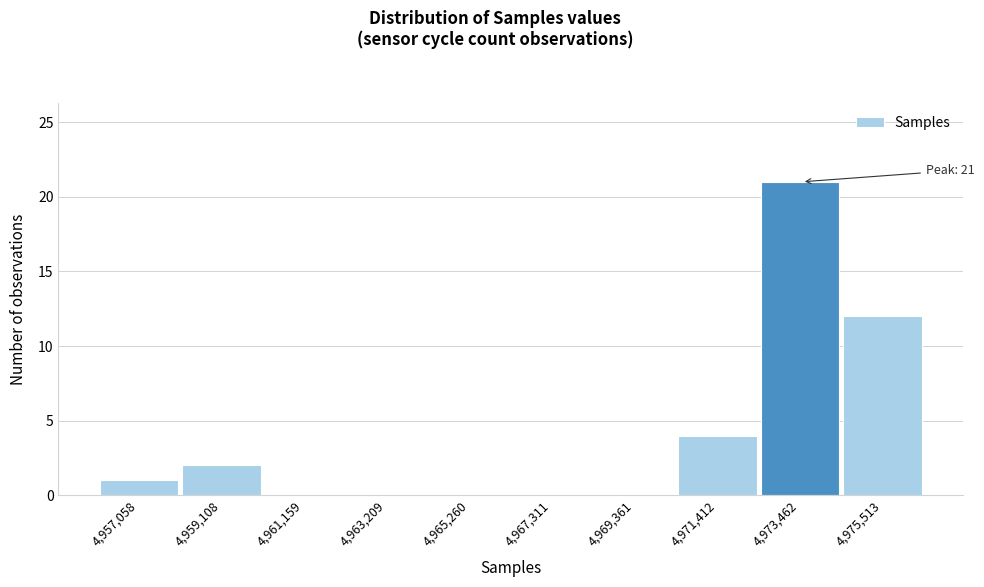

Reading right to left, transcribe all the data shown in this chart.

4,975,513=12	4,973,462=21	4,971,412=4	4,969,361=0	4,967,311=0	4,965,260=0	4,963,209=0	4,961,159=0	4,959,108=2	4,957,058=1